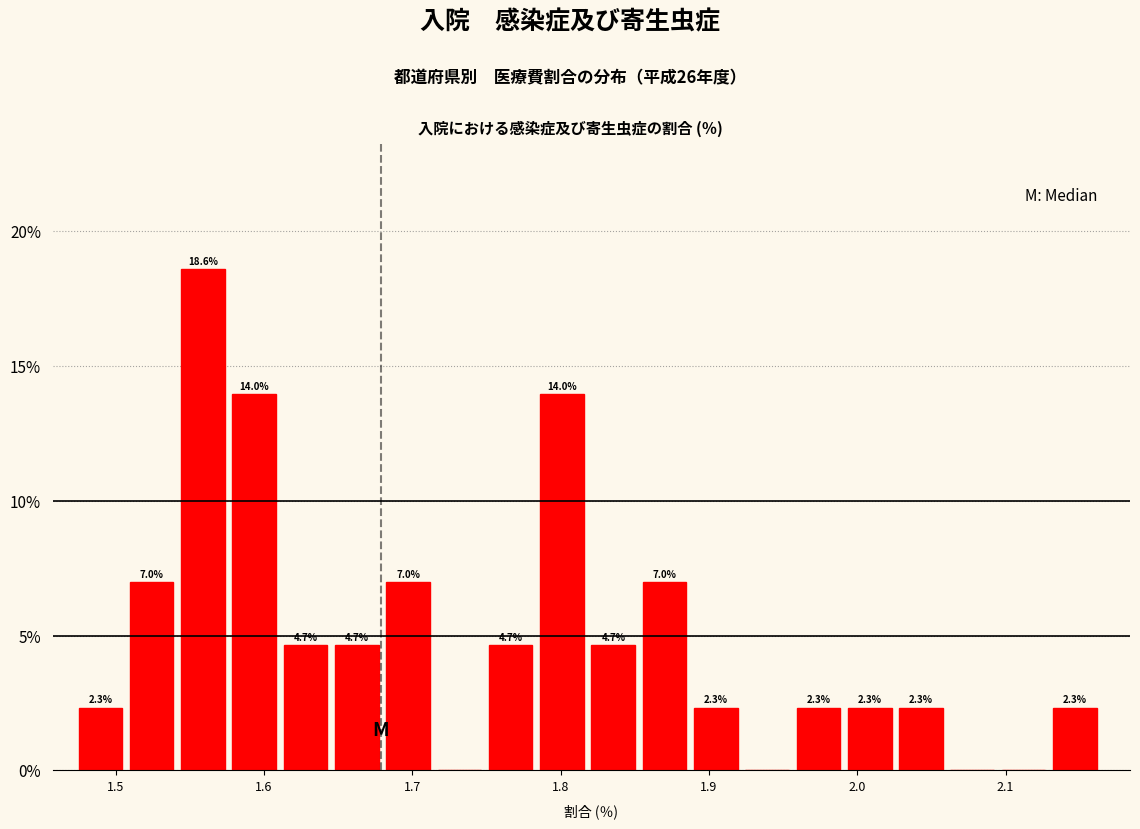

Read against the x-axis, roughly where is the centre of the tallest bar?

1.56